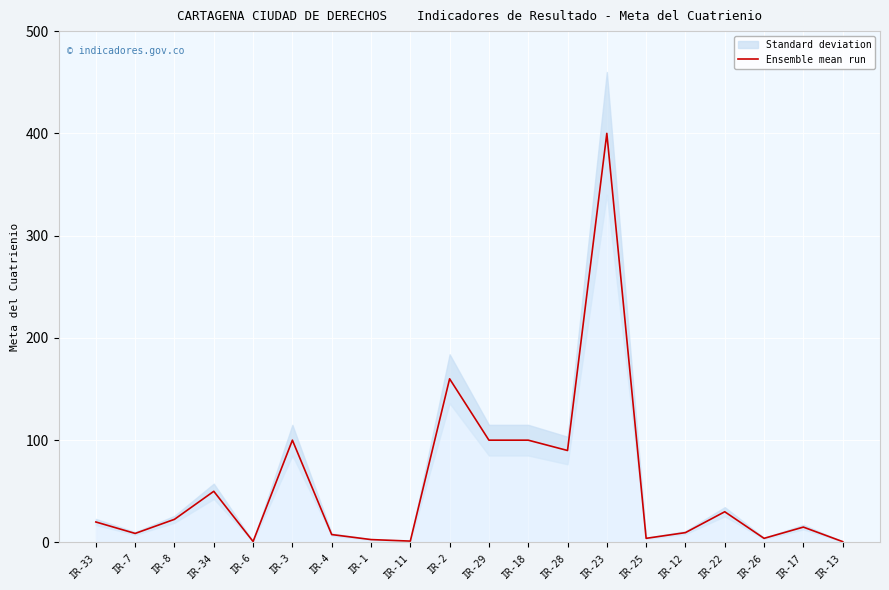

Rank the categories by value from lowest to highest.

IR-13, IR-6, IR-11, IR-1, IR-25, IR-26, IR-4, IR-7, IR-12, IR-17, IR-33, IR-8, IR-22, IR-34, IR-28, IR-3, IR-29, IR-18, IR-2, IR-23